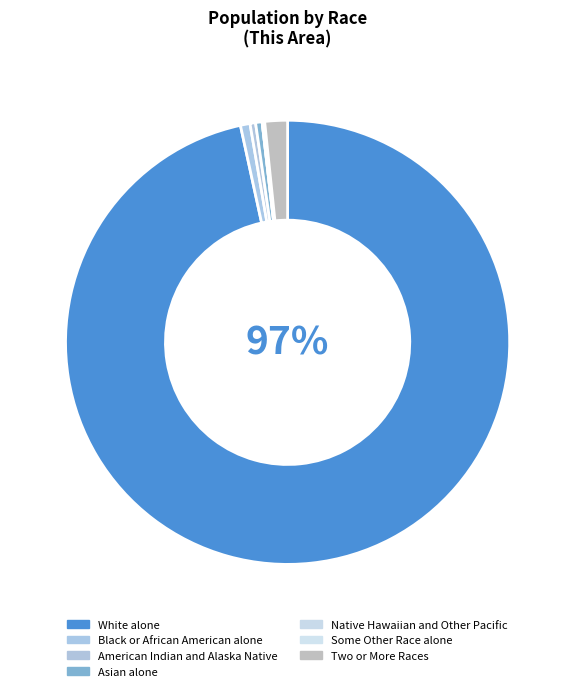

True or false: White alone accounts for 90% of the total.

False